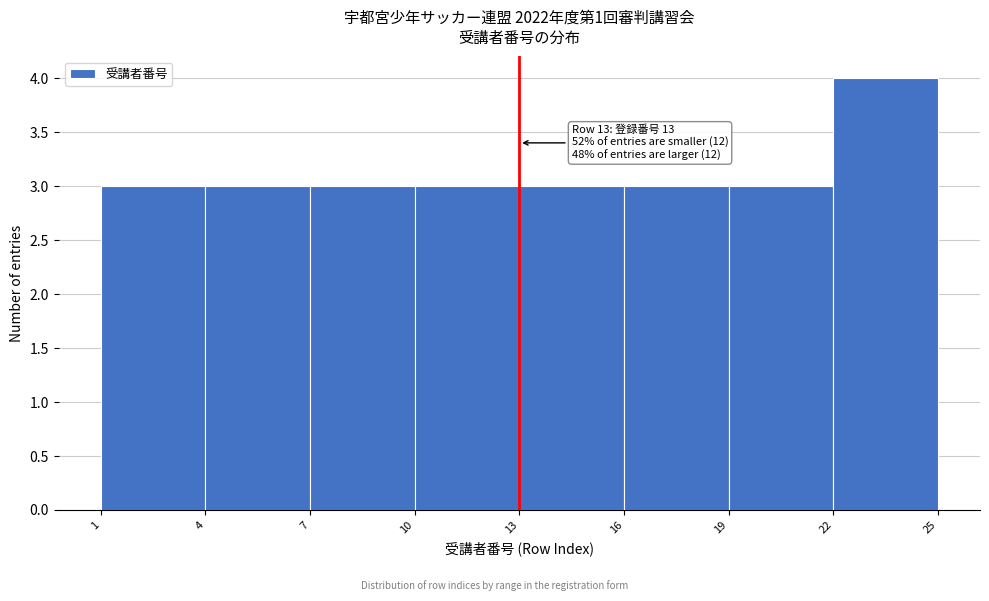

Over which range of the x-axis is the bar tallest?

22 to 25